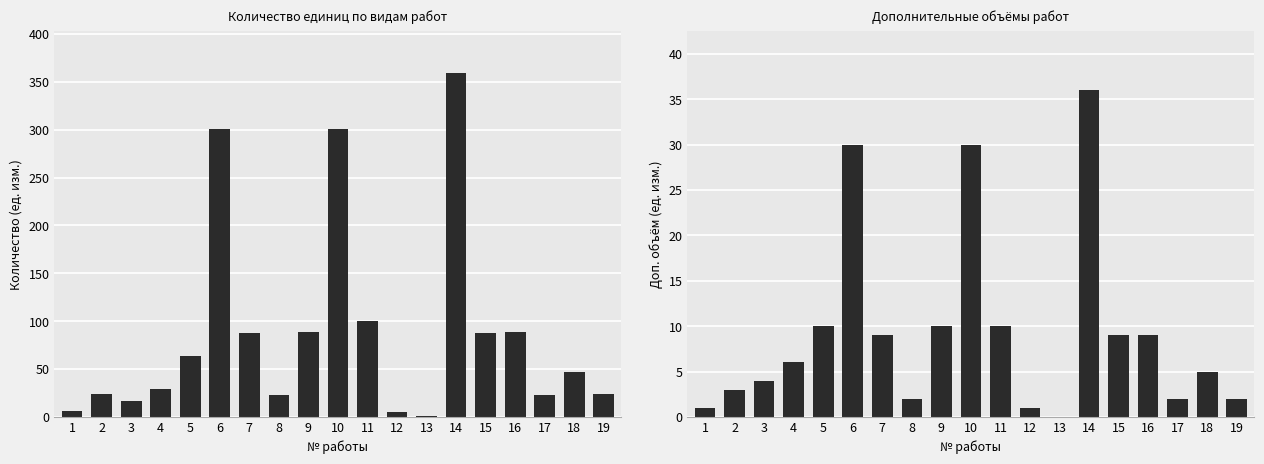

Does the chart contain stacked bars?

No